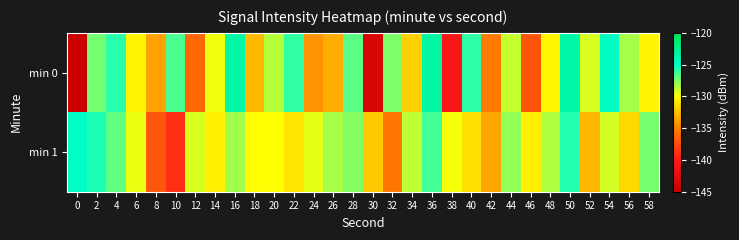

Which series has the largest range (max minus min)?

min 0